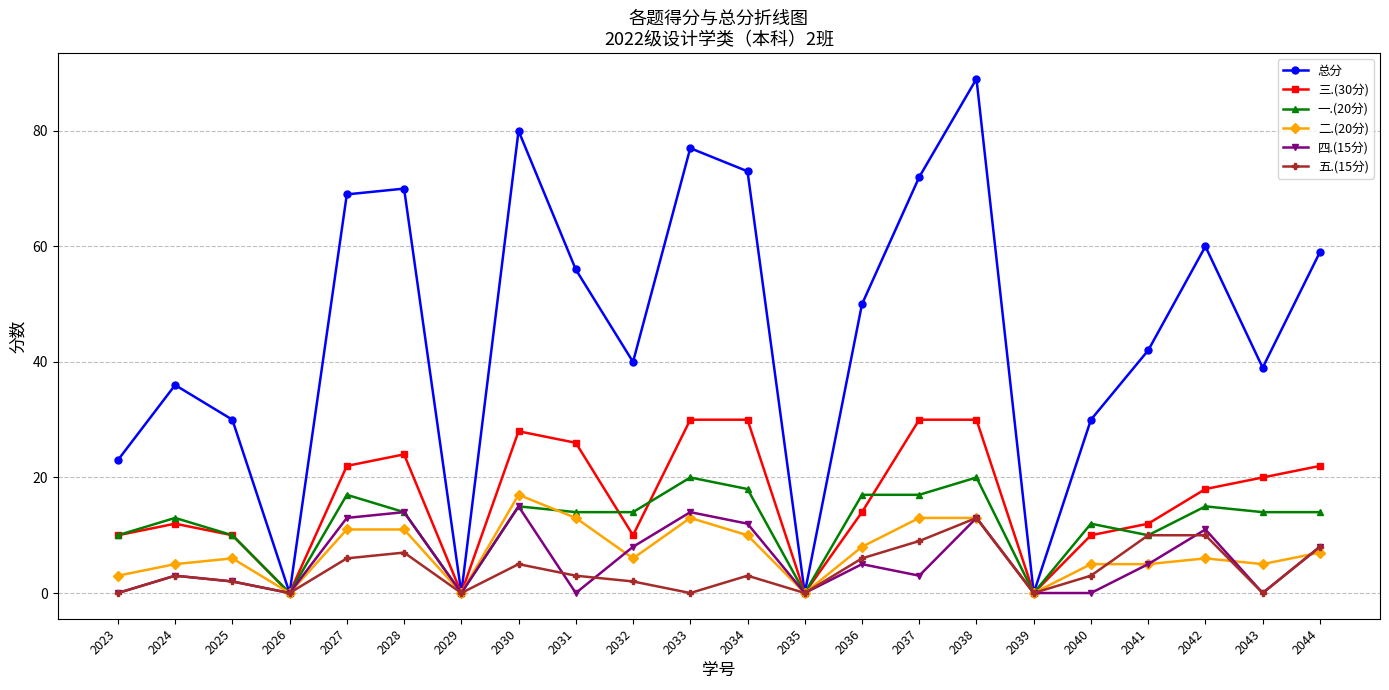

Is the value of 总分 at 2023 greater than the value of 三.(30分) at 2036?

Yes